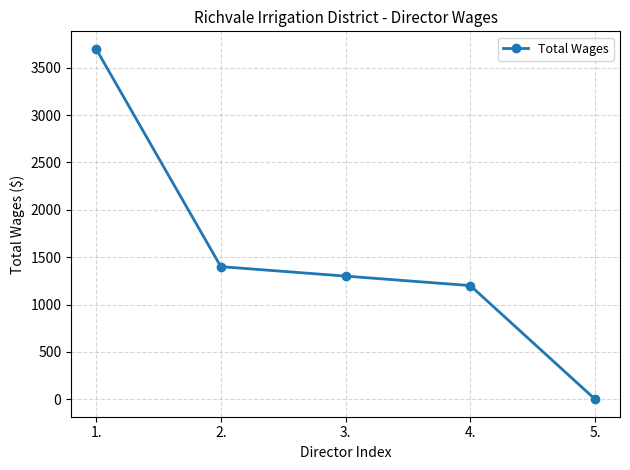

The value at 1. is 5387. True or false?

False